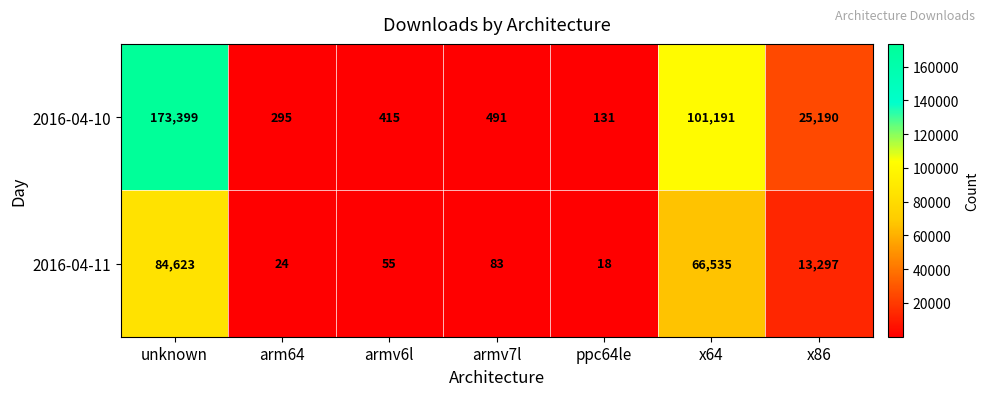

How many series are shown in this chart?

2